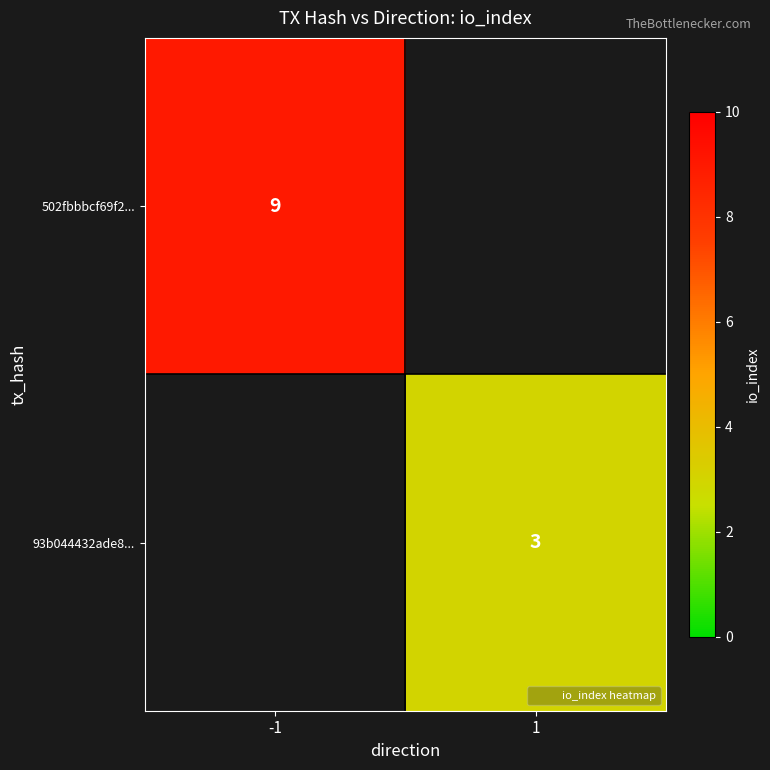

Which category has the highest value across all series?

-1